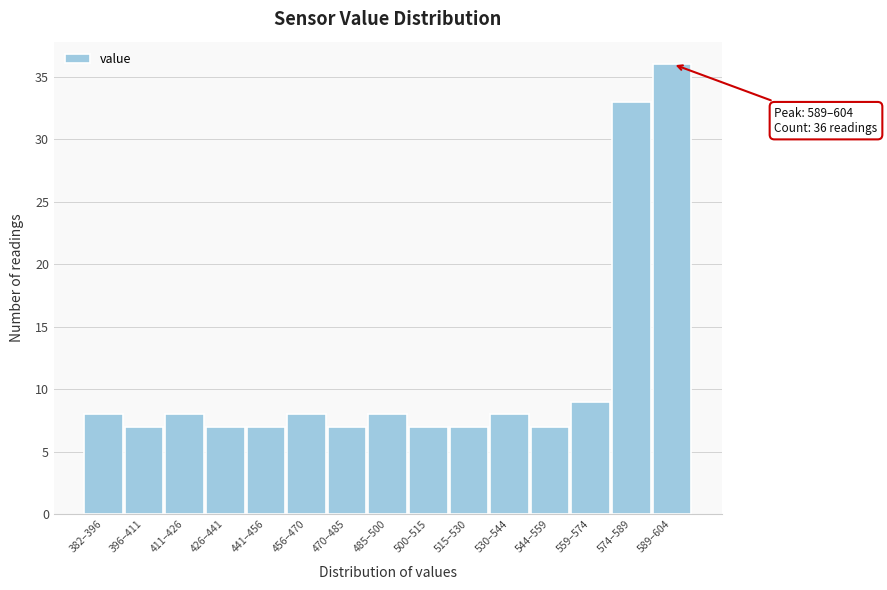

Reading left to right, list all the values displayed in this chart.

382–396=8	396–411=7	411–426=8	426–441=7	441–456=7	456–470=8	470–485=7	485–500=8	500–515=7	515–530=7	530–544=8	544–559=7	559–574=9	574–589=33	589–604=36